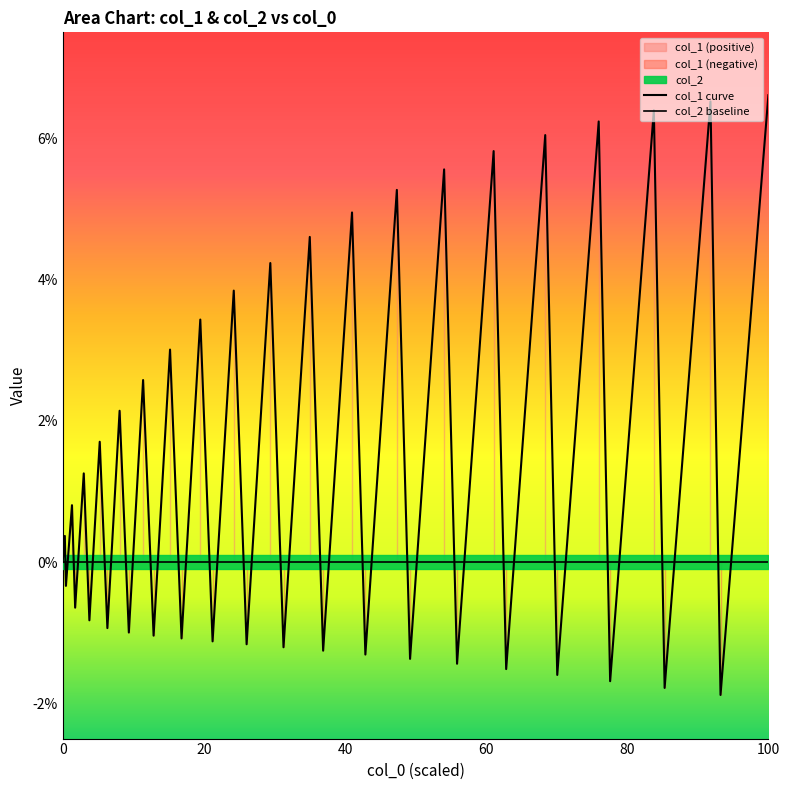

At how many categories does at least one series exceed 0?

20